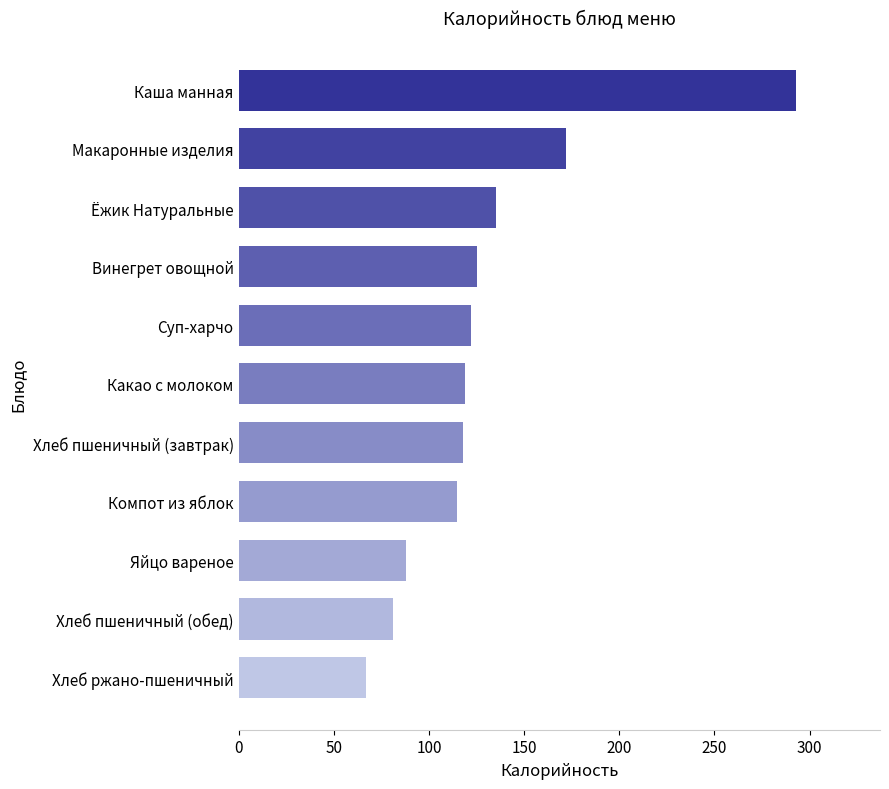

Where is the data nearest to the value 180?

Макаронные изделия